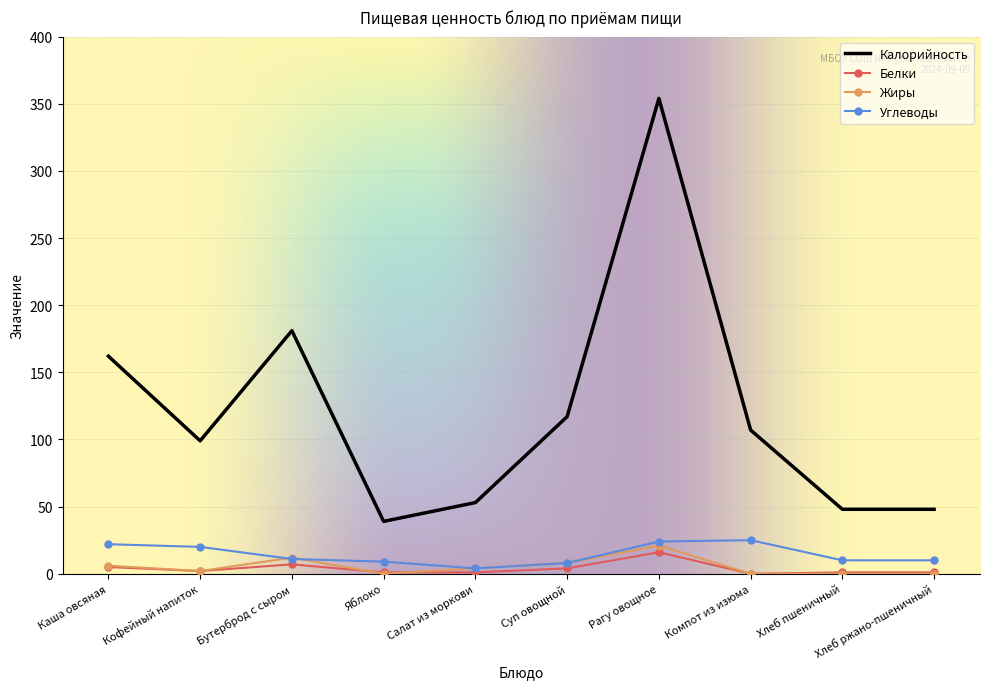

Which label corresponds to the largest value in the chart?

Рагу овощное